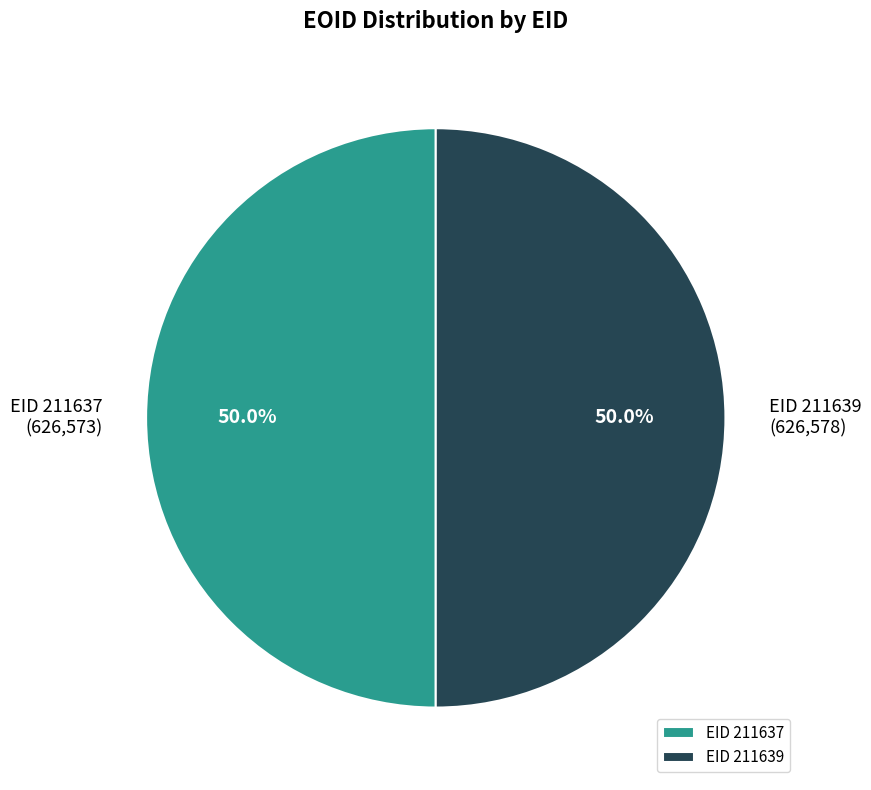

Count the number of slices in the pie.

2